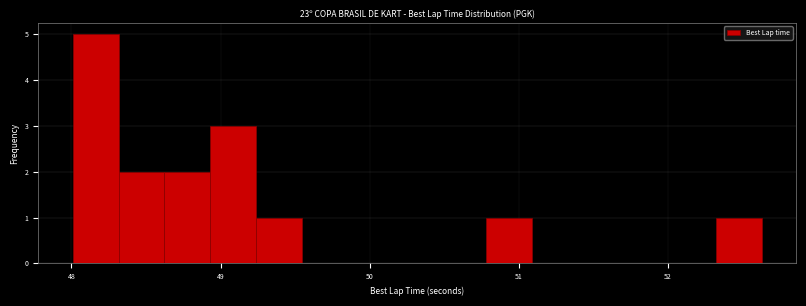

Around what value on the x-axis is the tallest bar? Give the approximate position of its centre, as read against the axis.

48.2